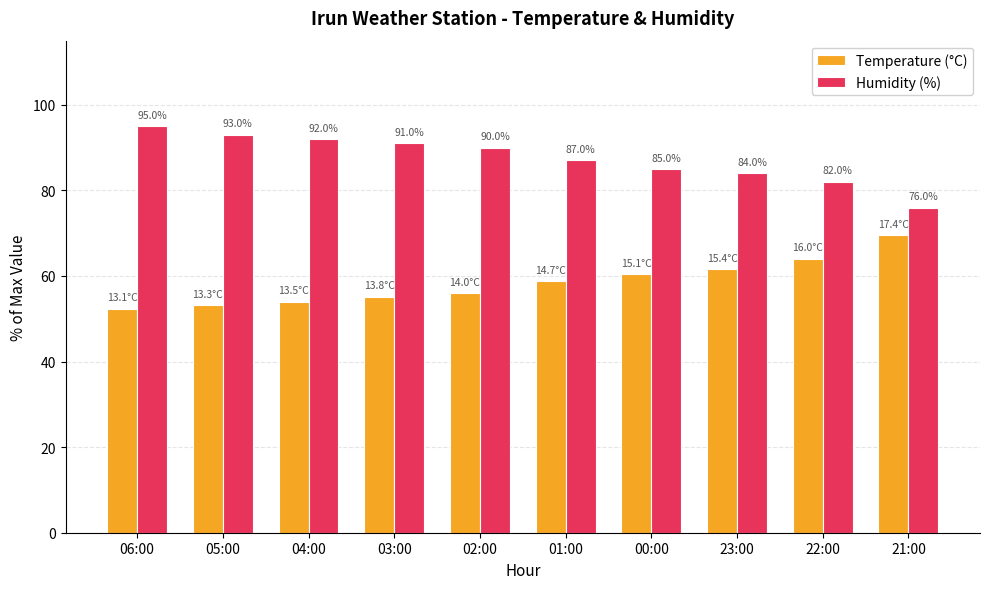

The Humidity (%) series shows 43.1 at 03:00. True or false?

False